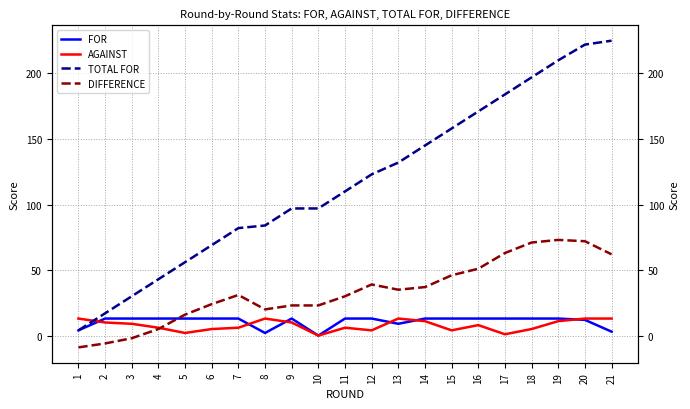

How many positive values does the AGAINST series have?

20